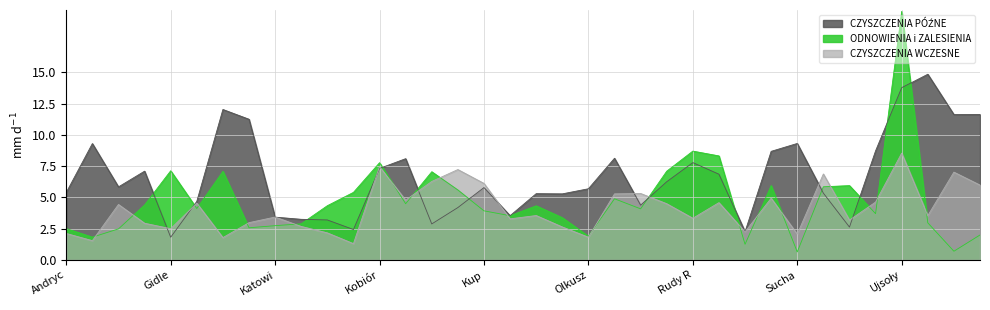

The value of ODNOWIENIA i ZALESIENIA at Turawa is 3.7. True or false?

True